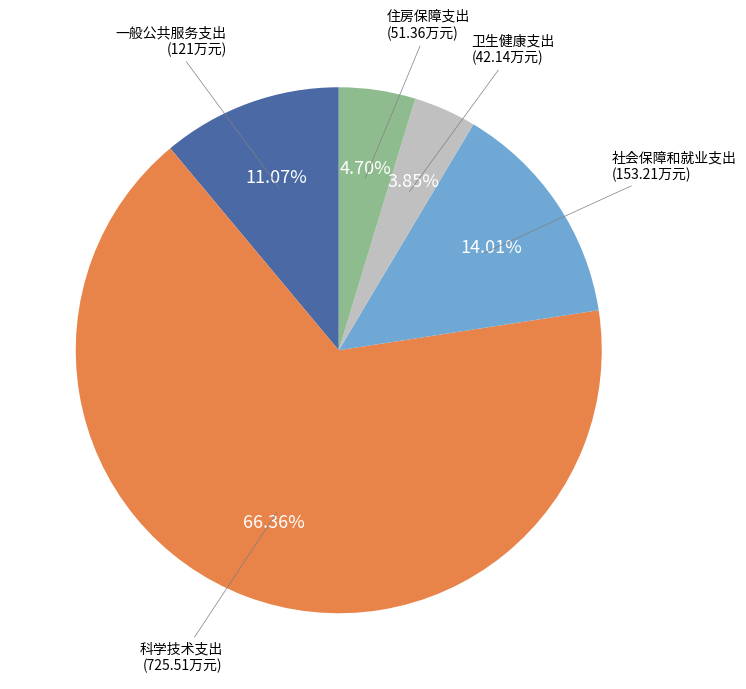

How many segments does this pie chart have?

5